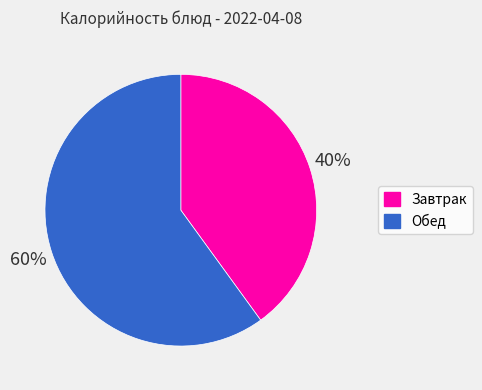

To the nearest percent, what is the average slice percentage?

50%